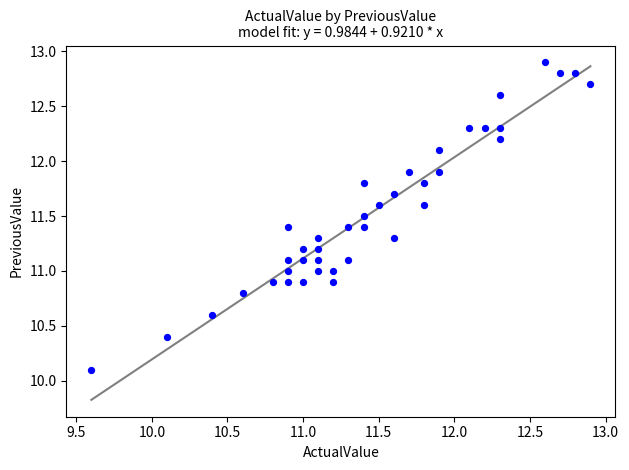

What is the range of Y values (max minus min)?

2.8